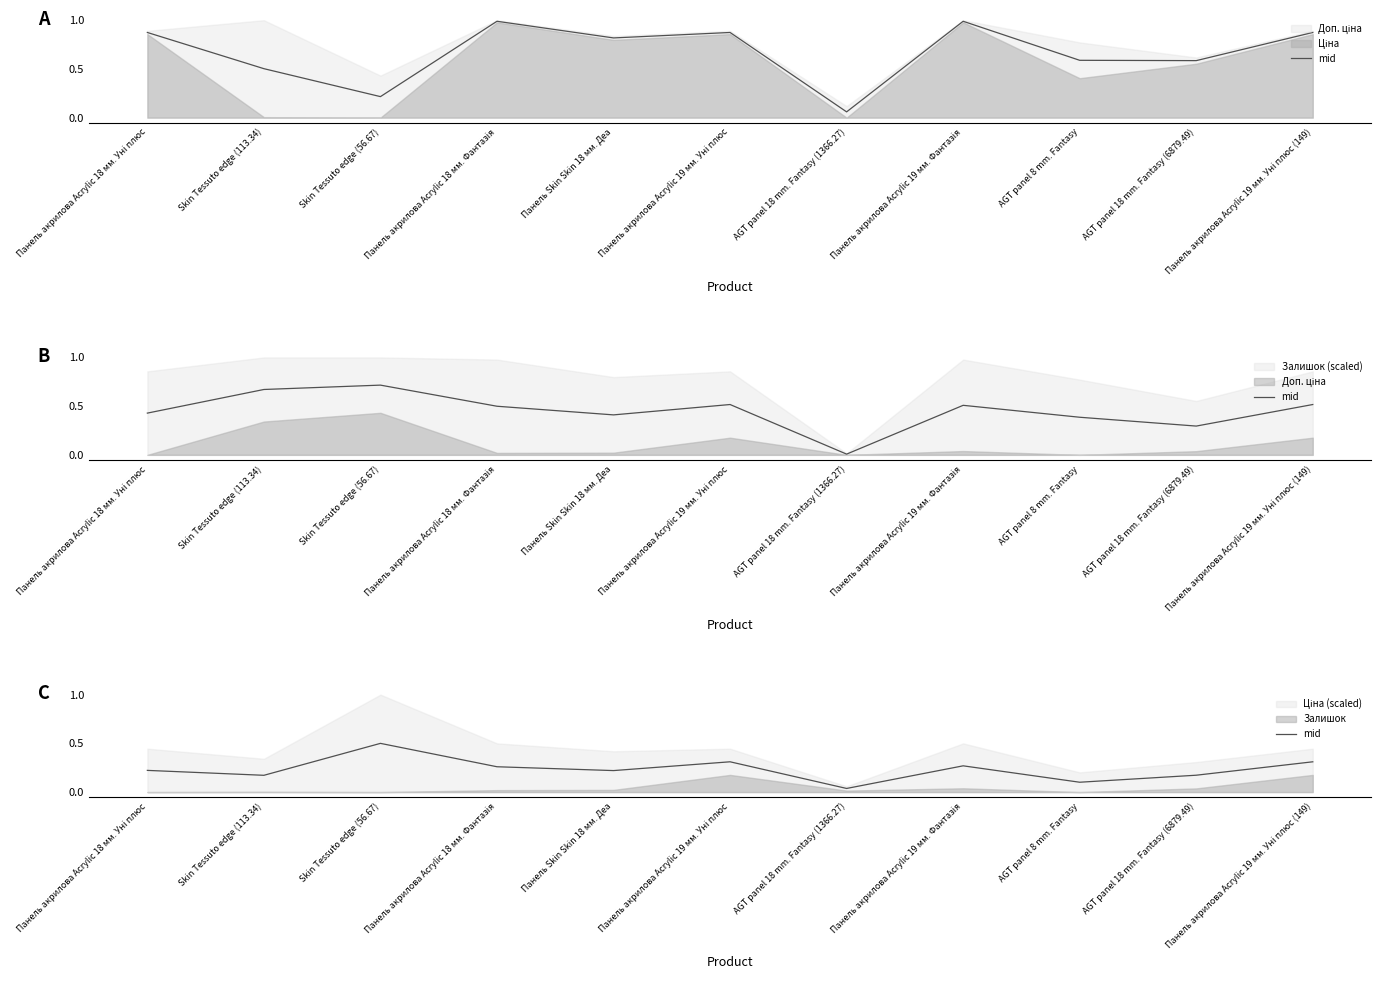

What is the label of the 2nd point from the left?

Skin Tessuto edge (113.34)